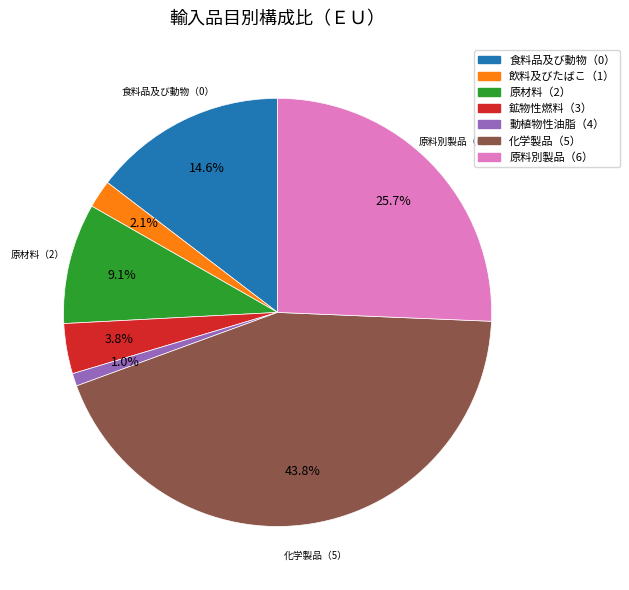

Count the number of slices in the pie.

7